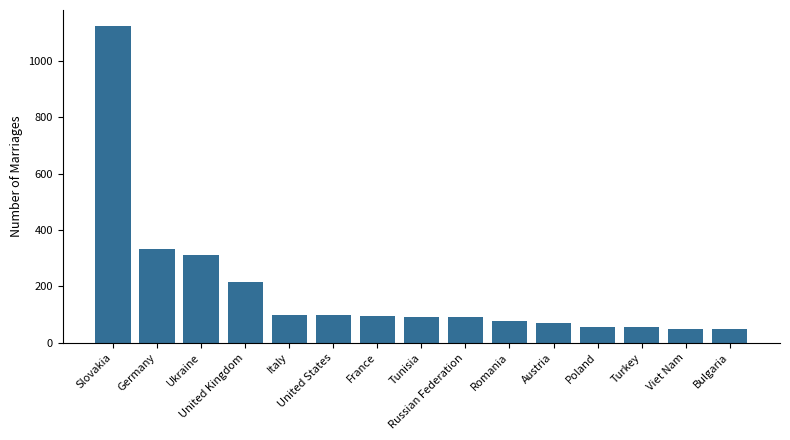

What is the greatest value displayed?

1125